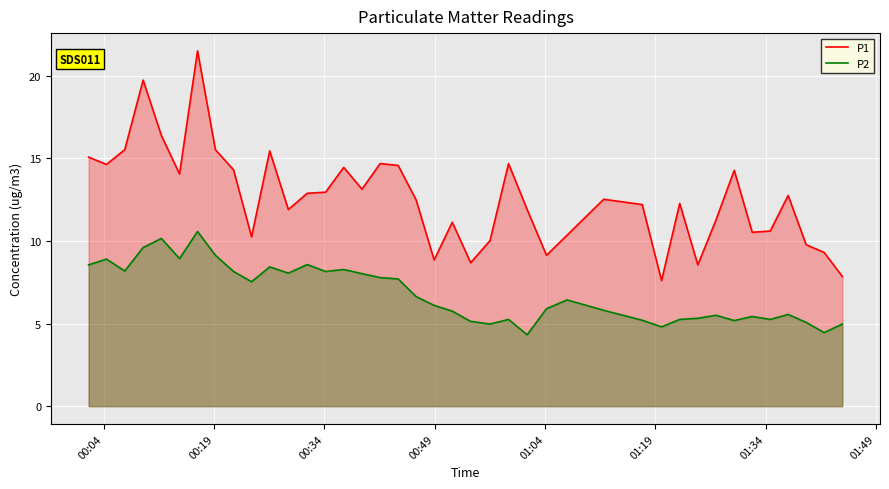

What is the sum of all P1 values?

503.6